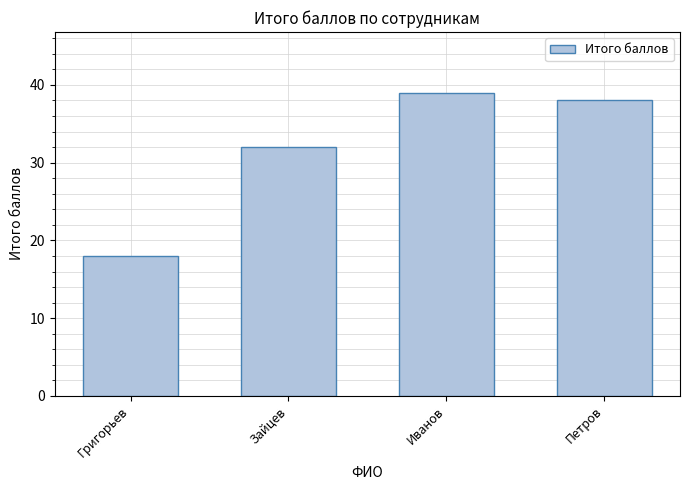

The value at Григорьев is 29. True or false?

False